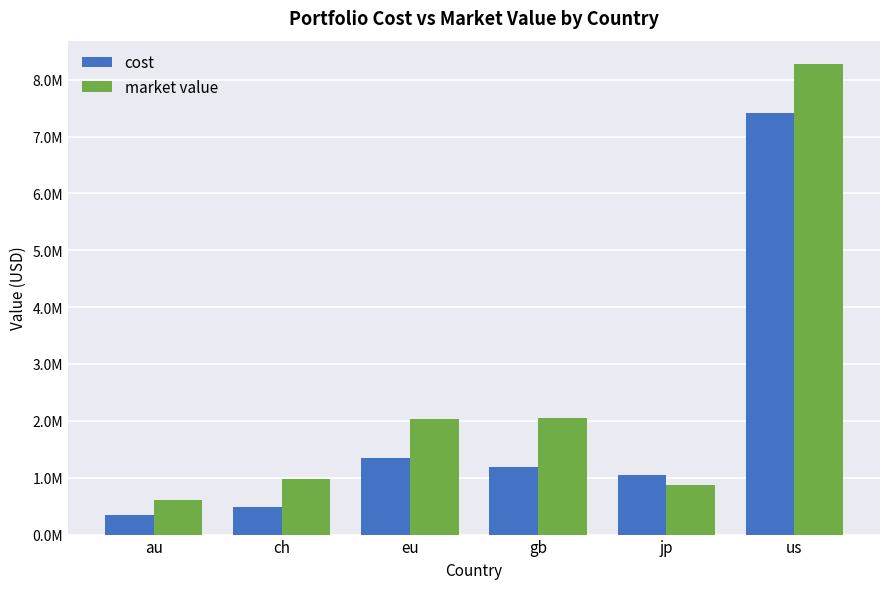

Is it true that market value equals 1646566.9 at ch?

False